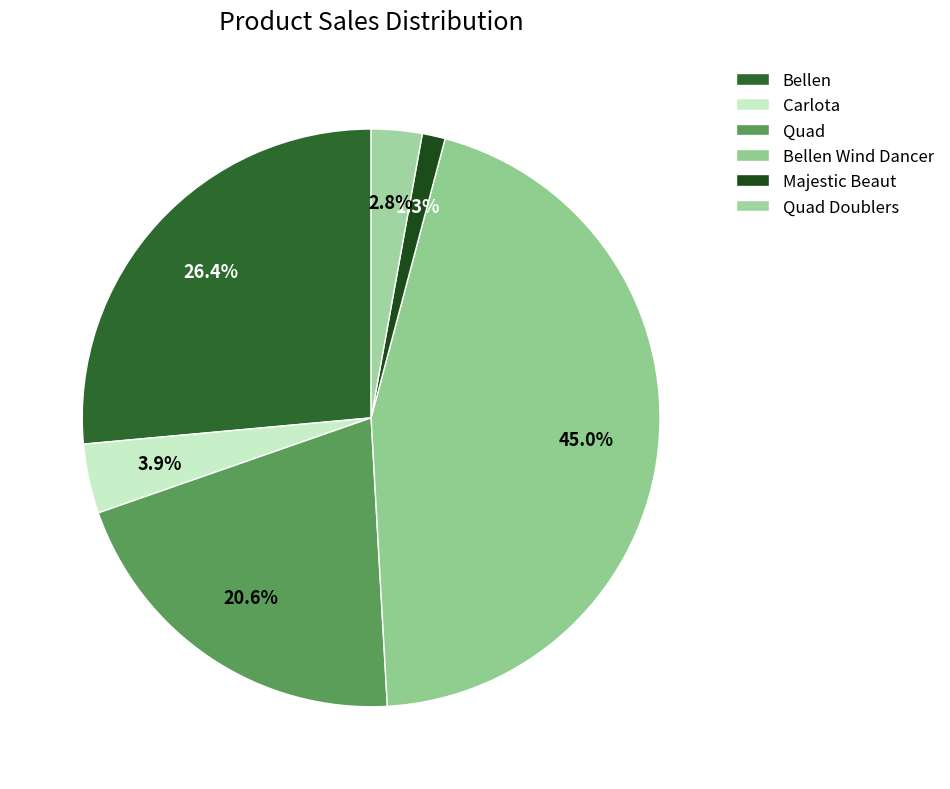

Count the number of slices in the pie.

6